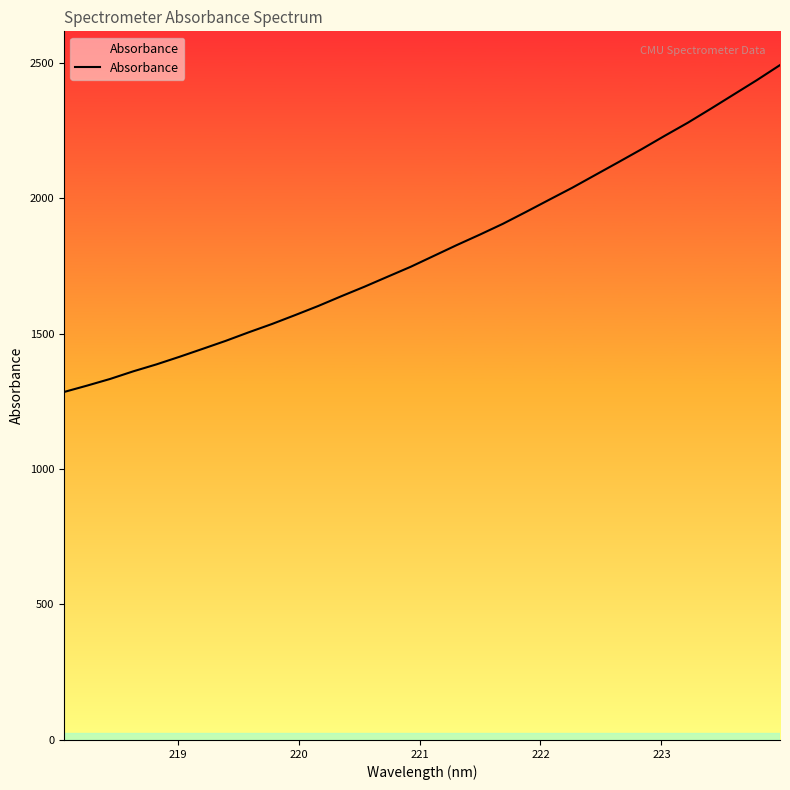

What is the smallest value displayed?

1284.2